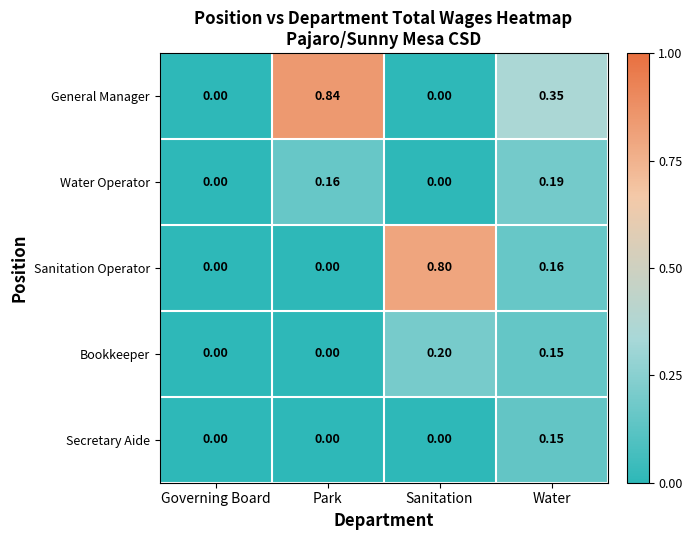

Which series has the largest range (max minus min)?

General Manager